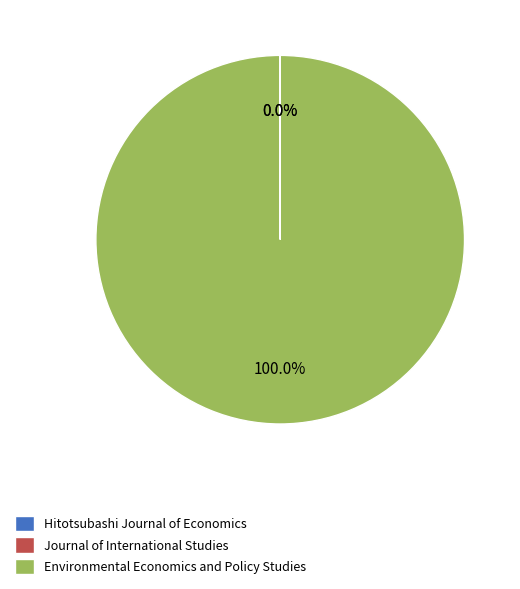

Does any single category account for the majority?

Yes